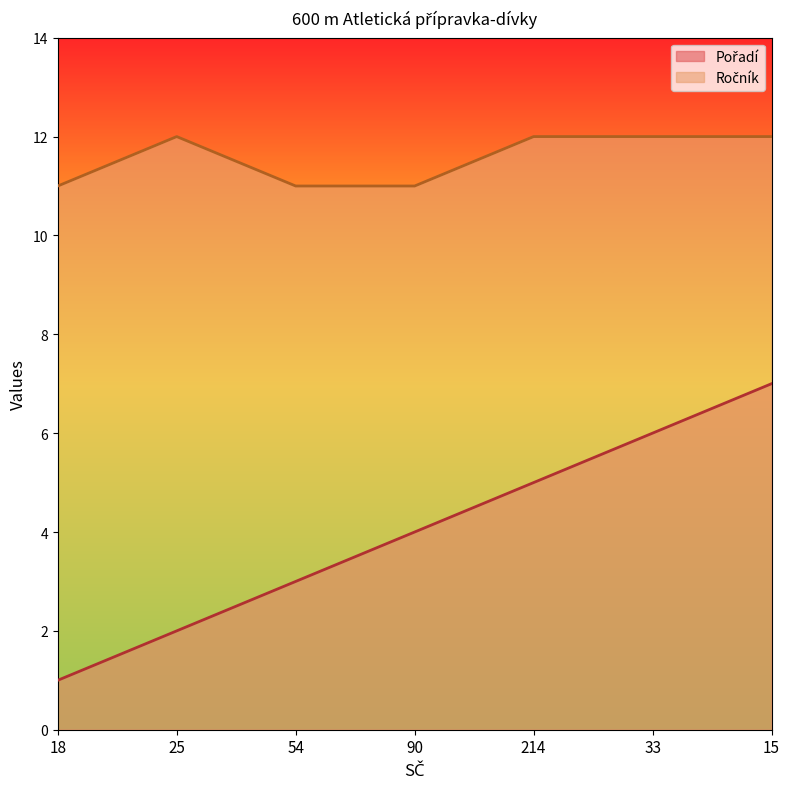

What is the maximum value for Pořadí?

7